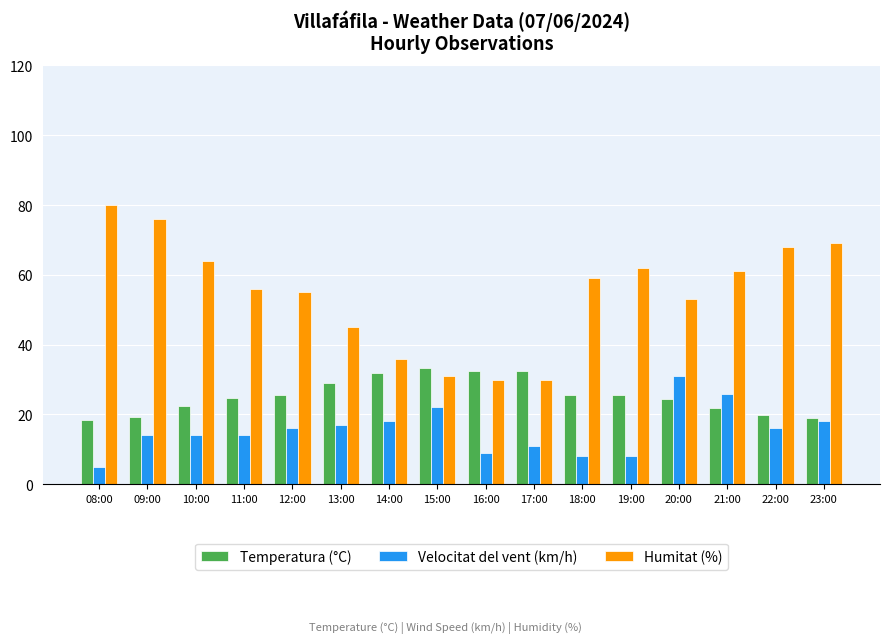

What is the sum of the Temperatura (°C) values at 16:00 and 22:00?

52.3